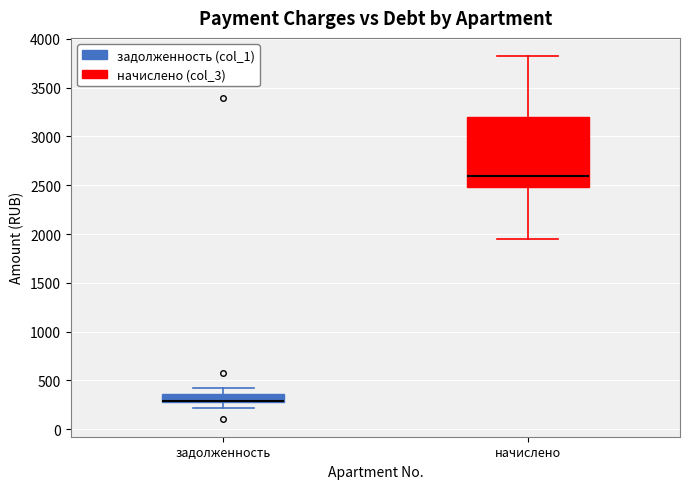

Reading left to right, transcribe this box plot: for each box, give where its median line is, the range the box spans, and where its two whiskers end, as read against the y-axis. The values are not printed on the chart, so give them approximately, as read against the axis.

задолженность: median 300 (just above the box's lower edge), box 300 to 350, whiskers 200 to 400
начислено: median 2600, box 2500 to 3200, whiskers 1950 to 3800